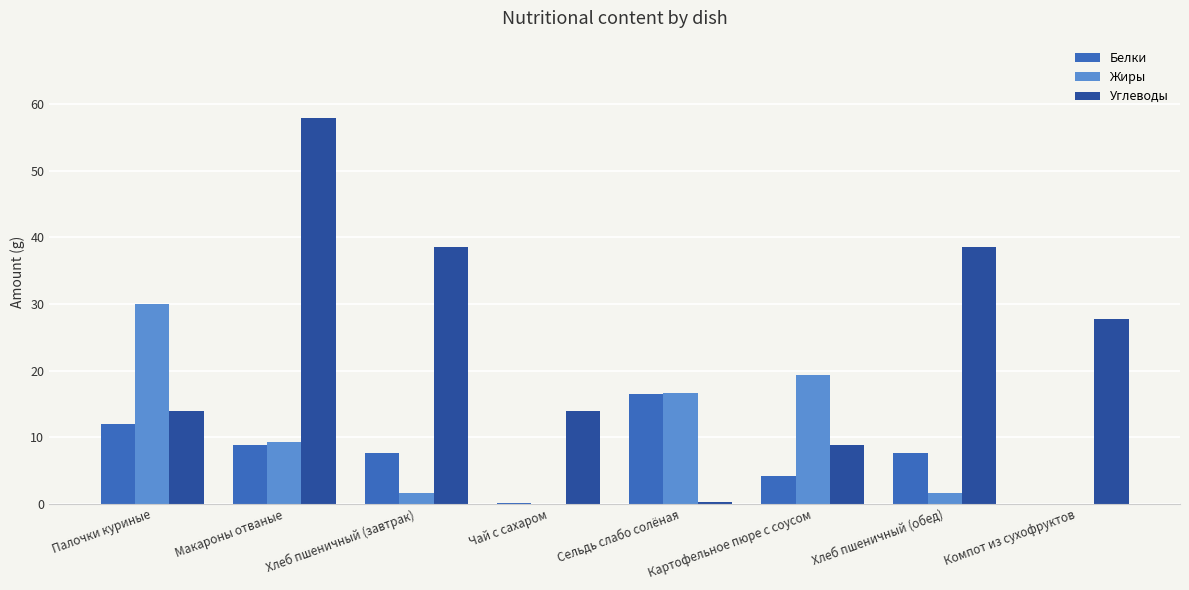

Is it true that Жиры equals 30.0 at Палочки куриные?

True